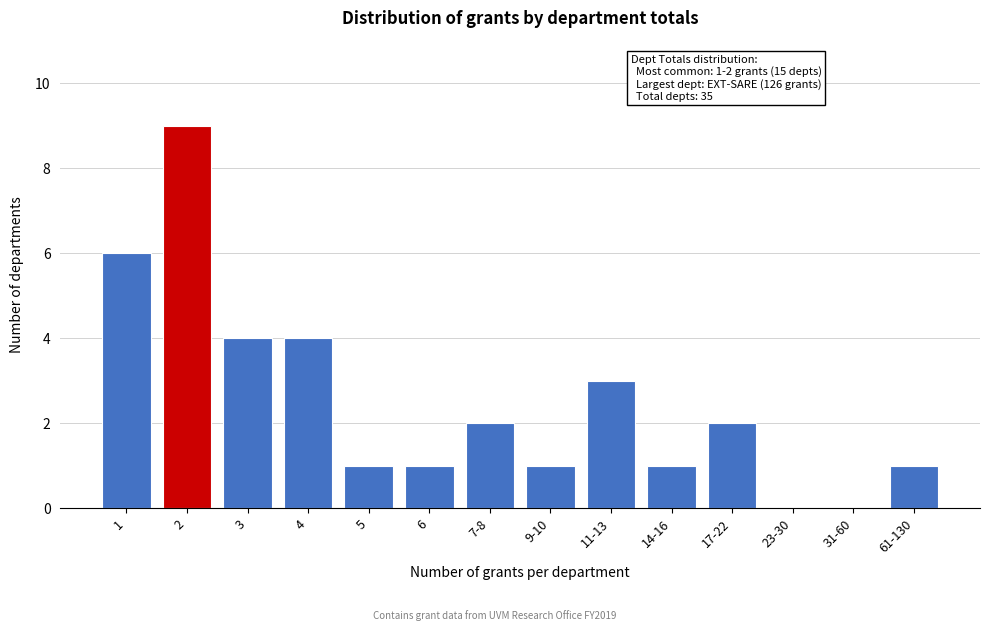

Reading right to left, extract all data points from this chart.

61-130=1	31-60=0	23-30=0	17-22=2	14-16=1	11-13=3	9-10=1	7-8=2	6=1	5=1	4=4	3=4	2=9	1=6